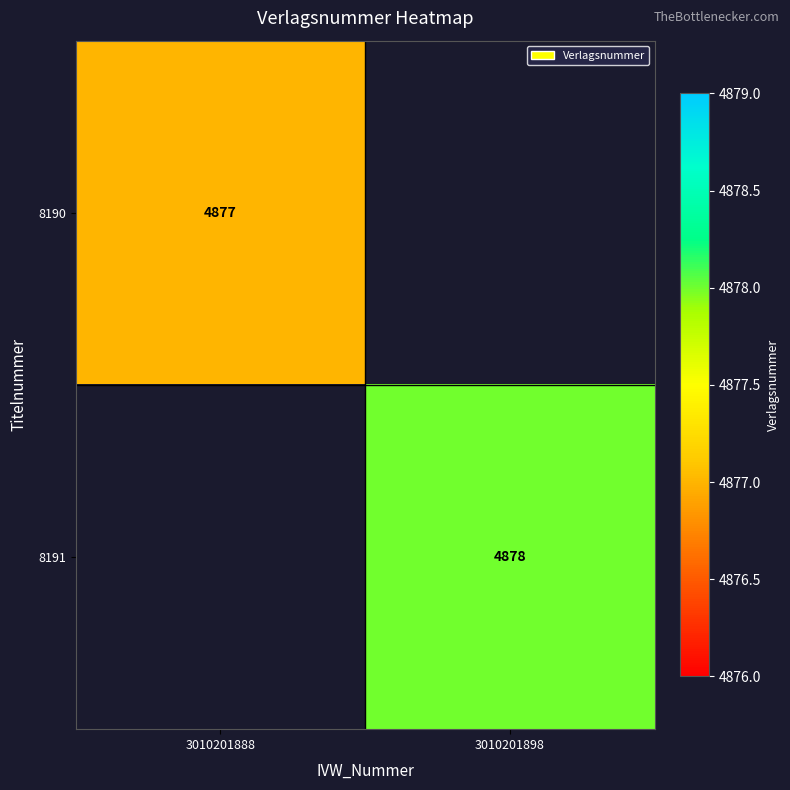

True or false: 8190 has a value of 6659 at 3010201888.

False